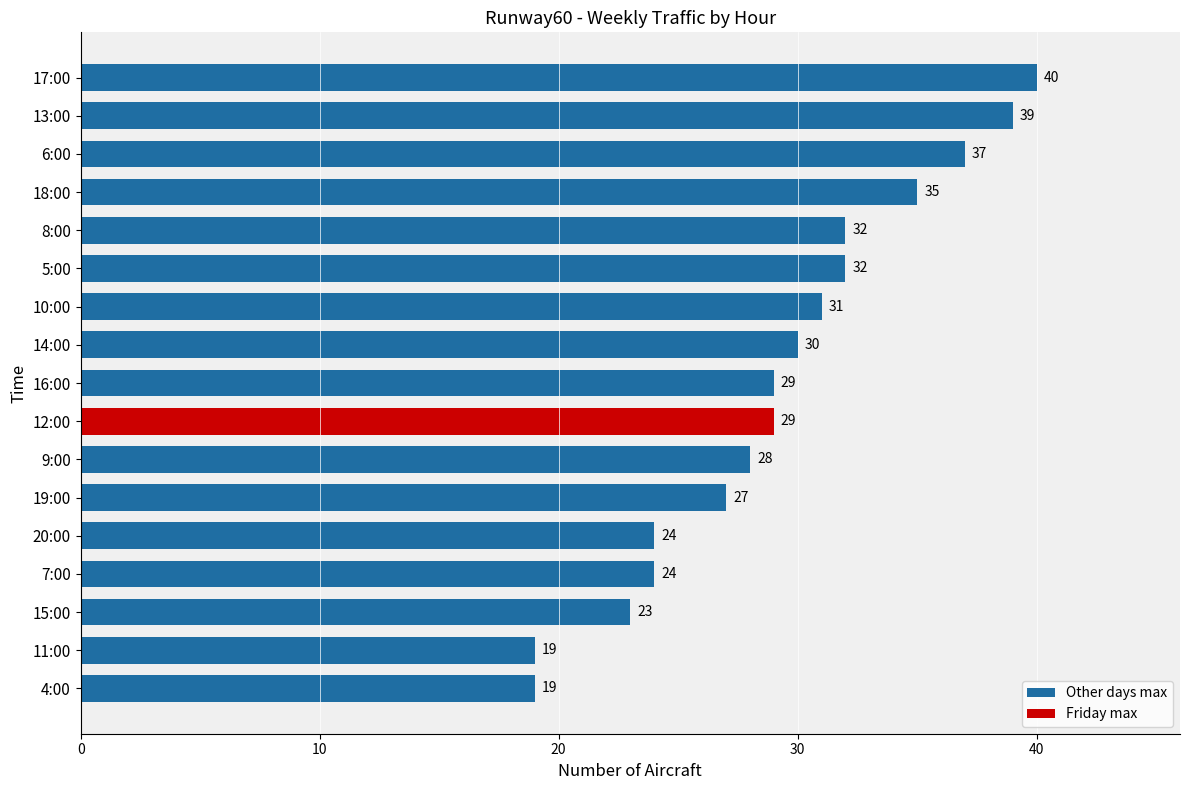

What is the minimum value shown in the chart?

19